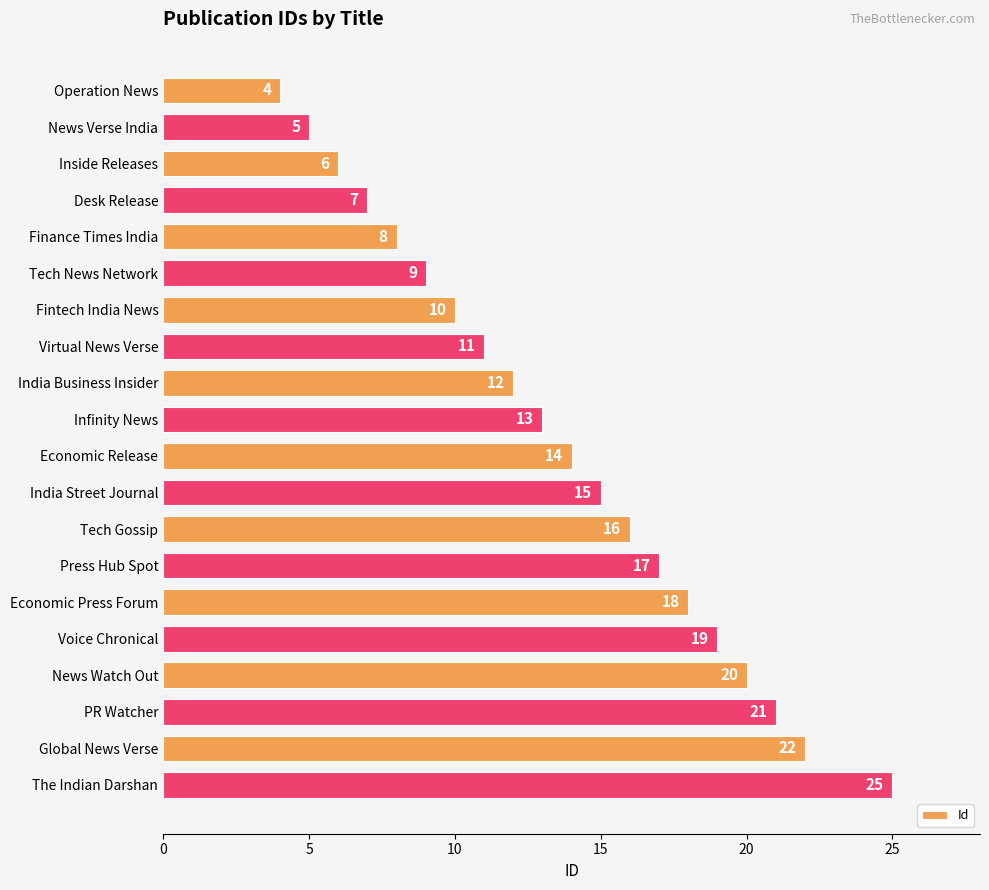

Approximately how many times larger is the value at News Watch Out compared to Desk Release?

2.9